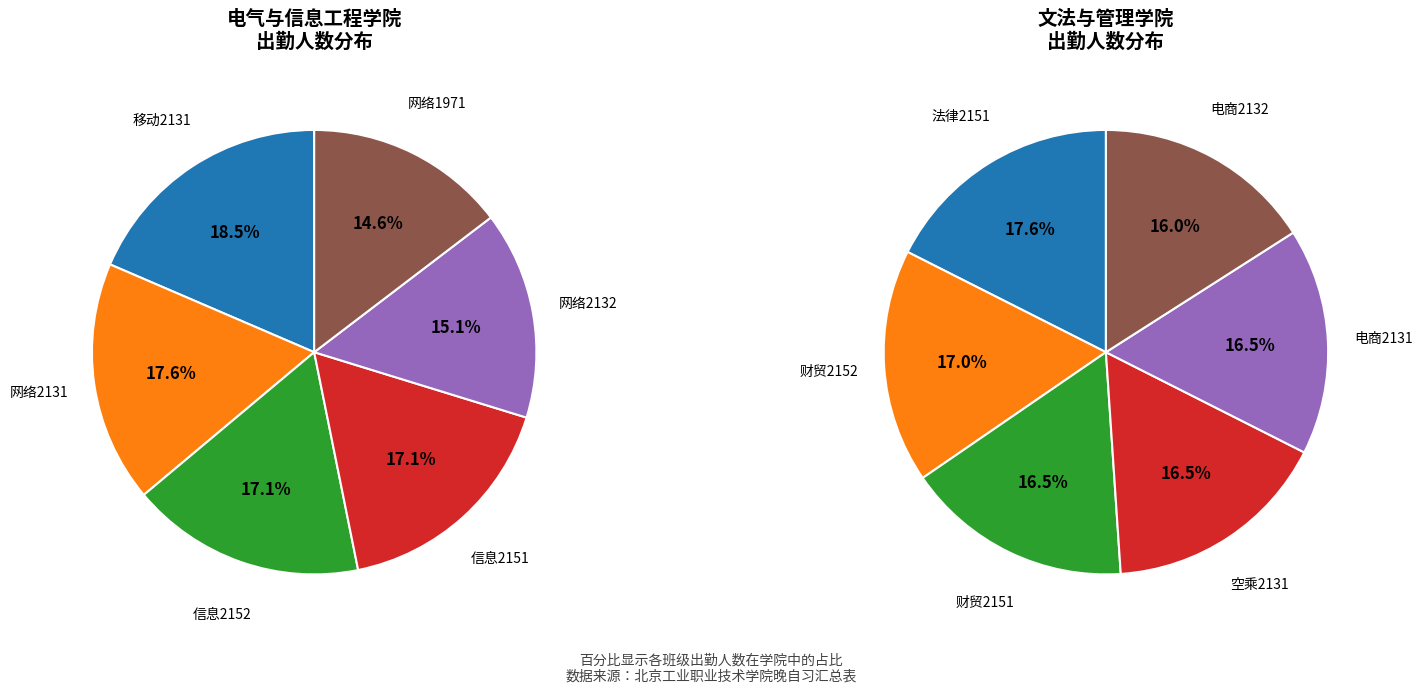

Does 信息2152 account for over 50% of the chart?

No